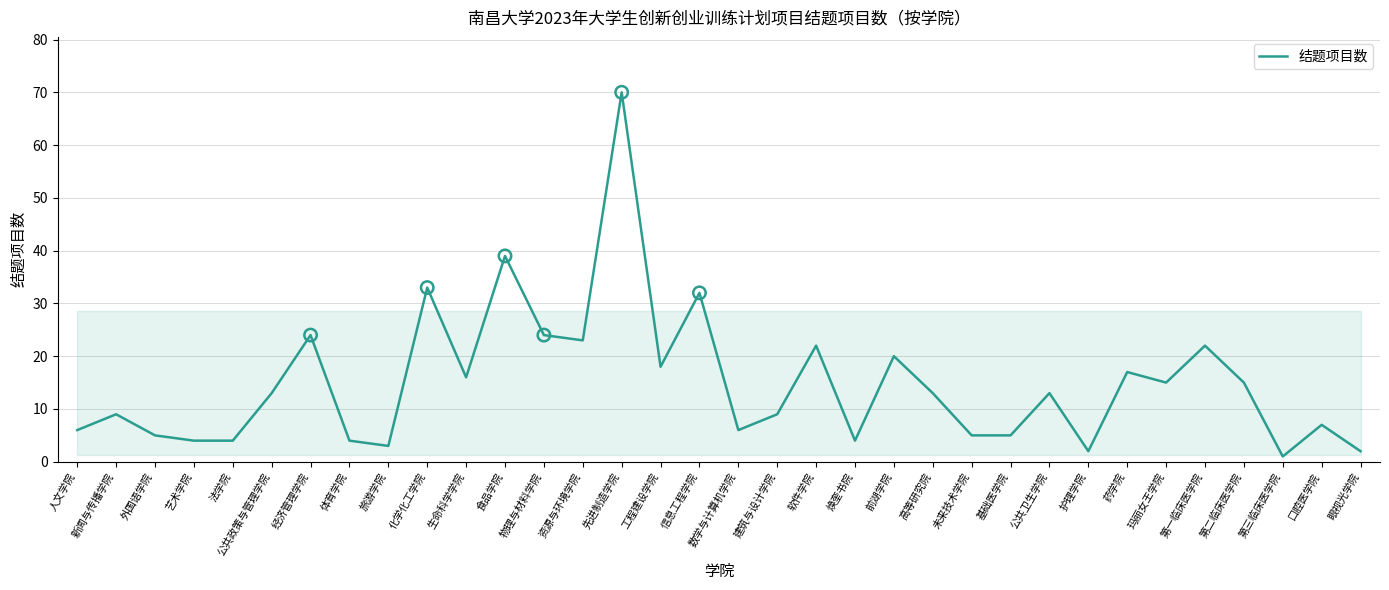

Approximately how many times larger is the value at 第三临床医学院 compared to 第二临床医学院?

0.1